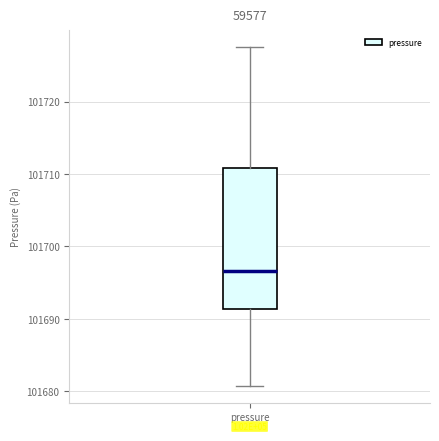

Where is the upper edge of the box for pressure on the y-axis? The values are not printed on the chart, so give them approximately, as read against the axis.

101711